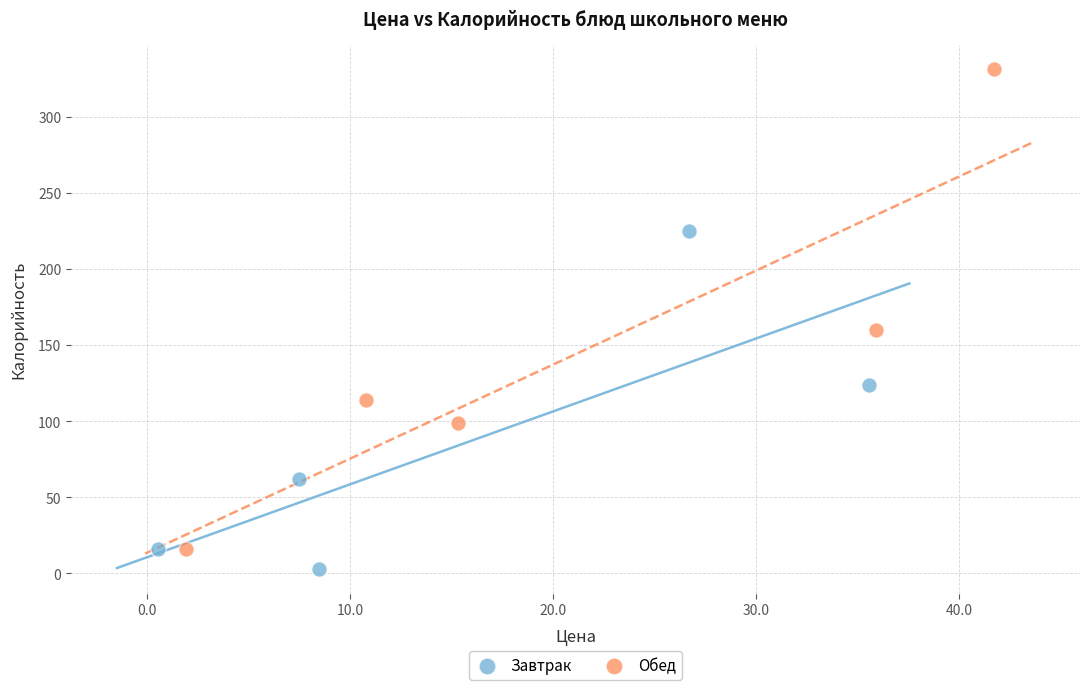

Which series has the widest spread of Y values?

Обед